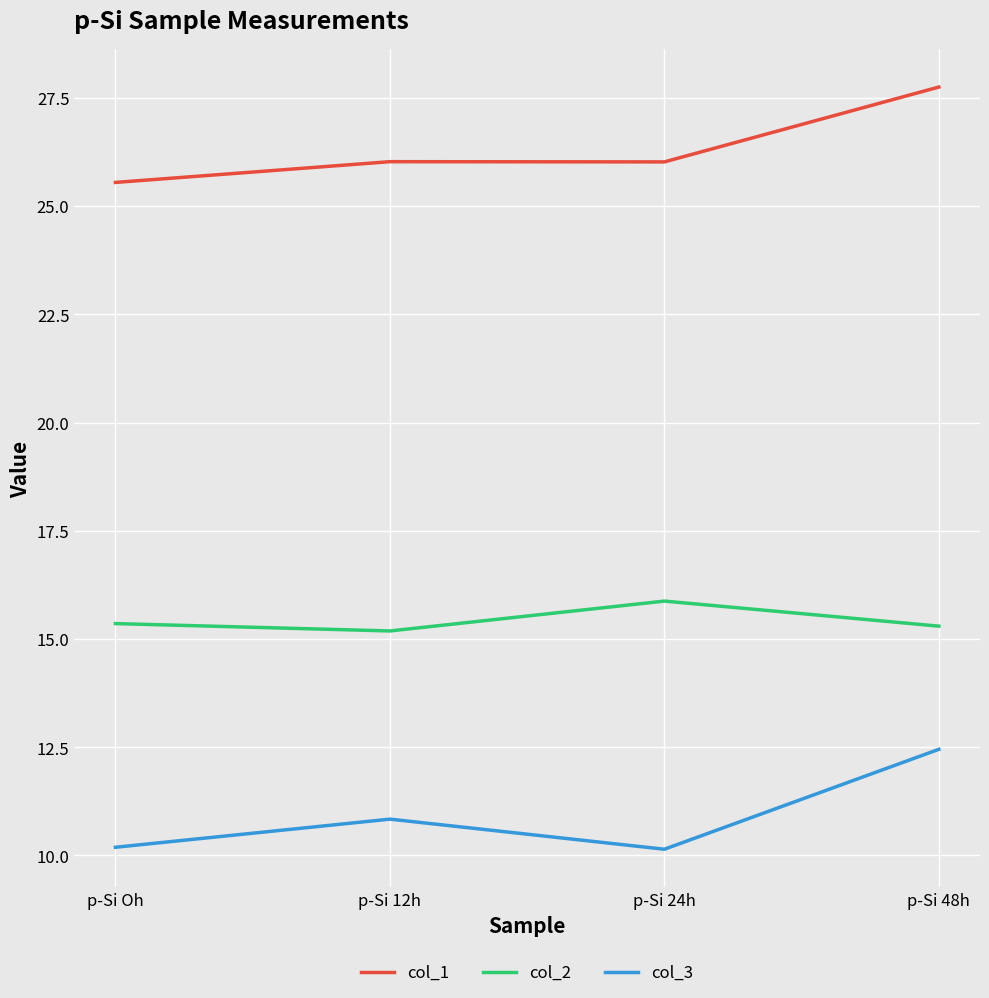

How many lines are shown in the chart?

3